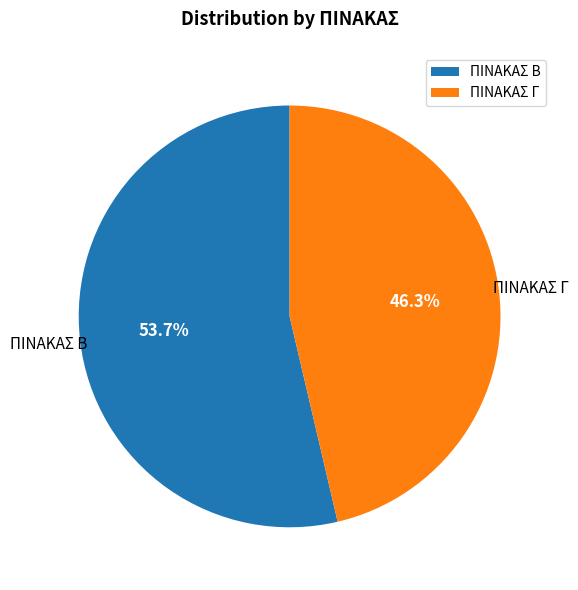

Which has a higher value, ΠΙΝΑΚΑΣ Γ or ΠΙΝΑΚΑΣ Β?

ΠΙΝΑΚΑΣ Β